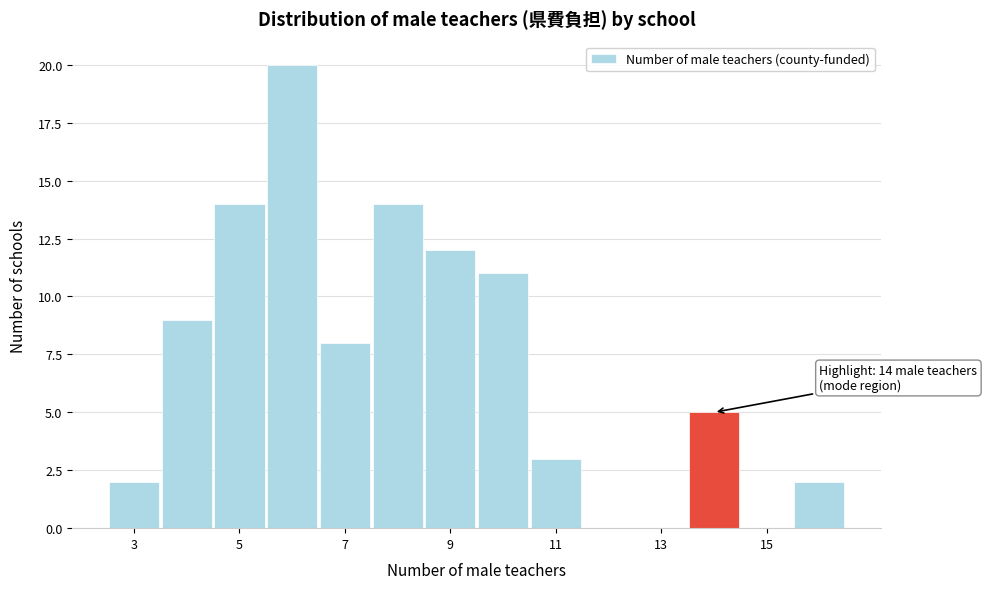

Which range on the x-axis has the tallest bar?

5.5 to 6.5